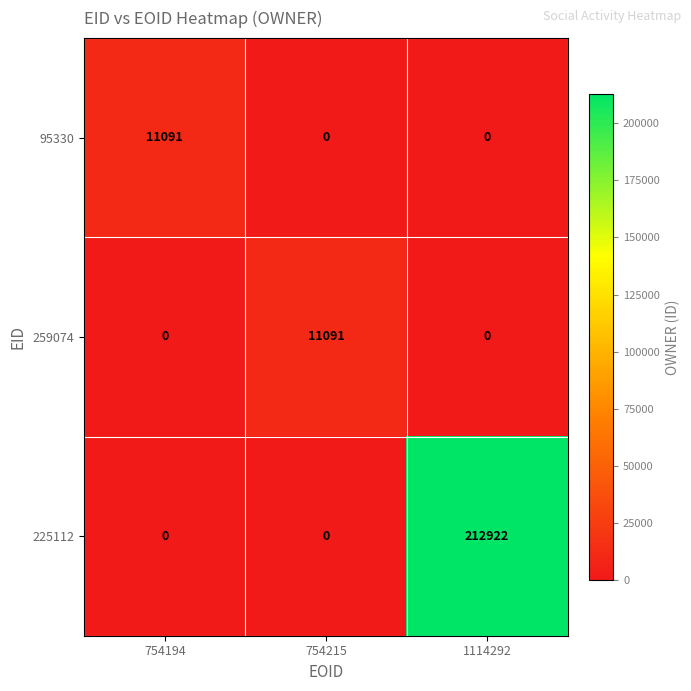

Which series has the largest total across all categories?

225112